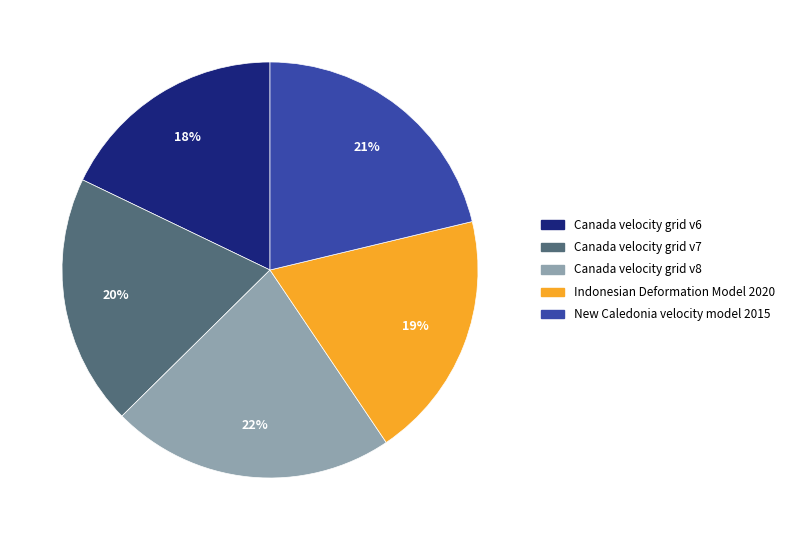

Does Indonesian Deformation Model 2020 account for over 50% of the chart?

No